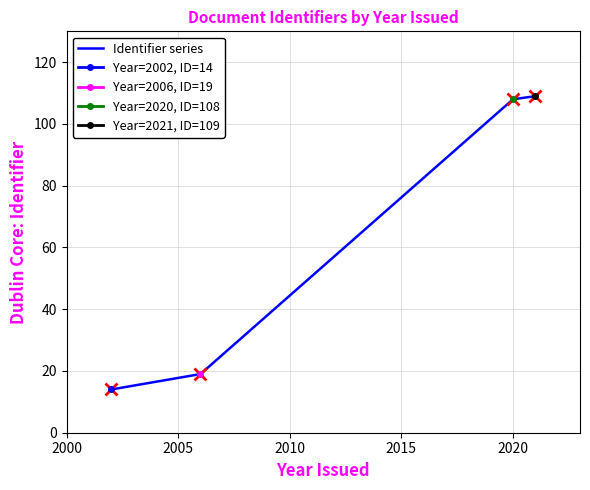

Is this an area chart (filled region under the line)?

No